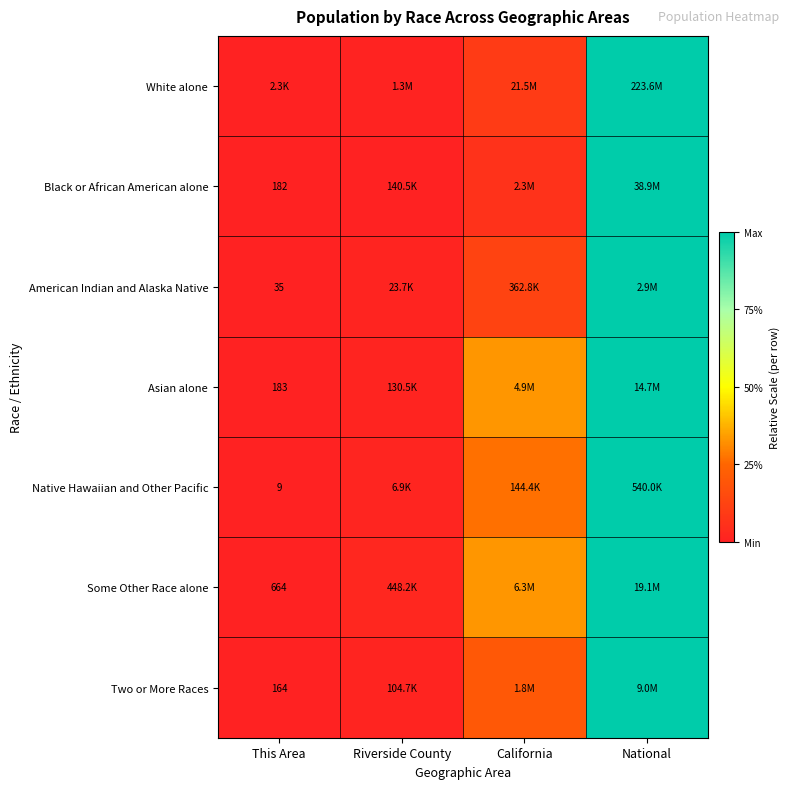

Is the value of American Indian and Alaska Native at California greater than the value of Two or More Races at This Area?

Yes